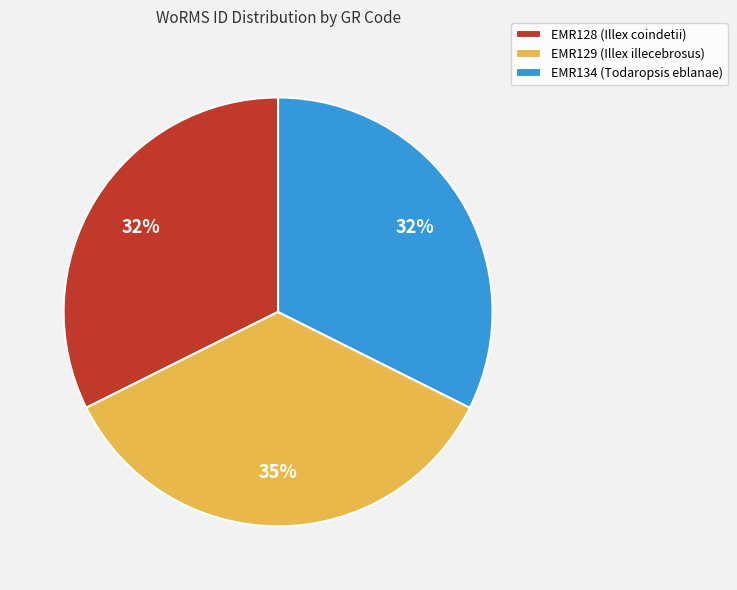

What is the largest slice in the pie chart?

EMR129 (Illex illecebrosus)